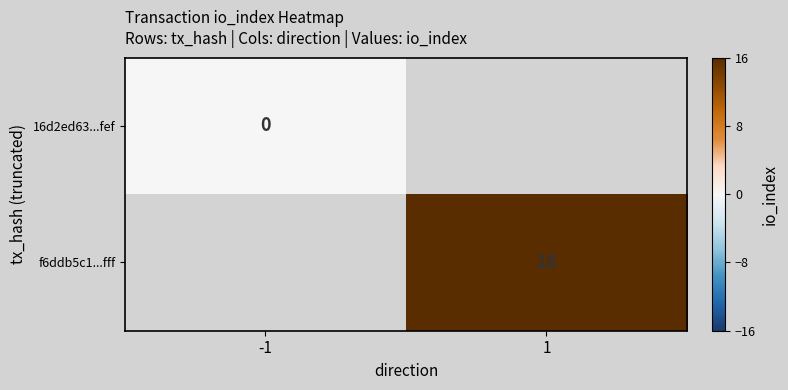

How many data points does each series have?

2